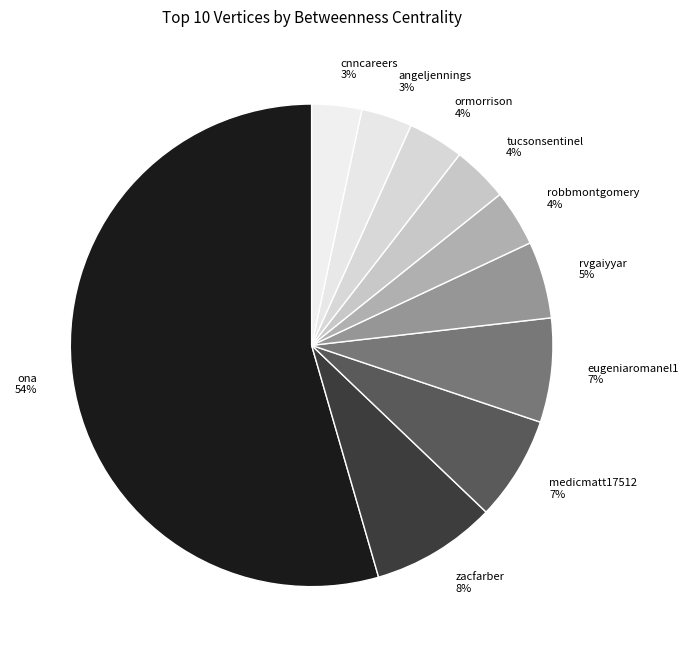

Do zacfarber and robbmontgomery together represent more than half of the pie?

No